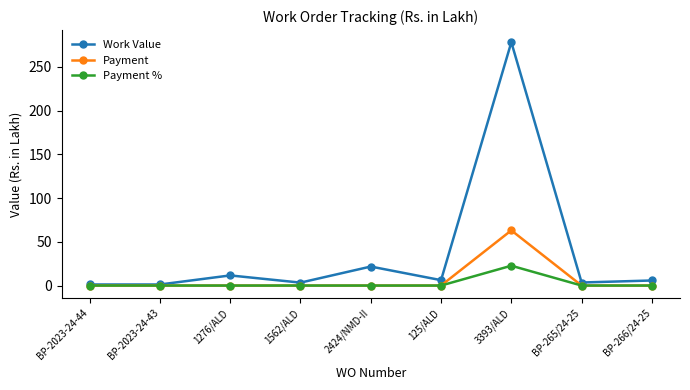

Does the chart have visible grid lines?

No